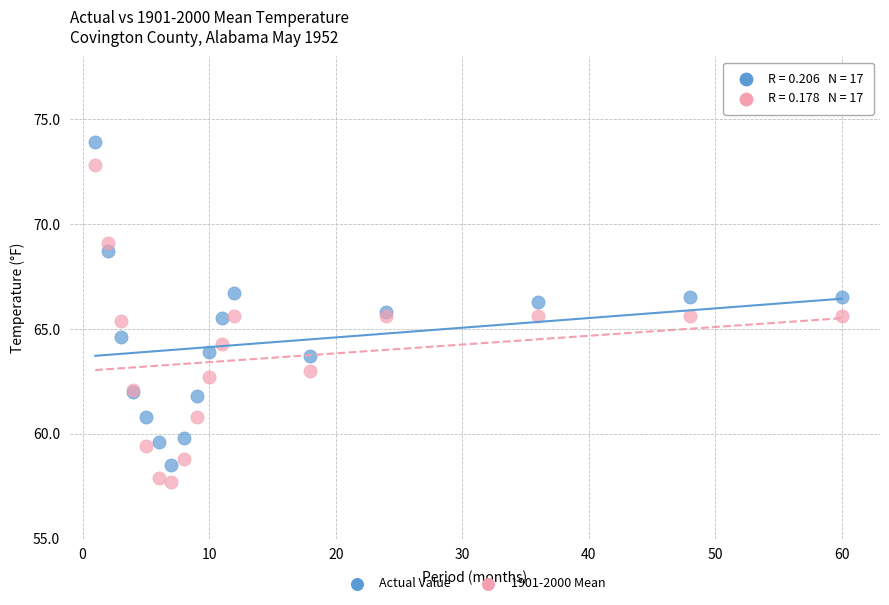

What is the X range (max minus min) for the scatter plot?

59.0